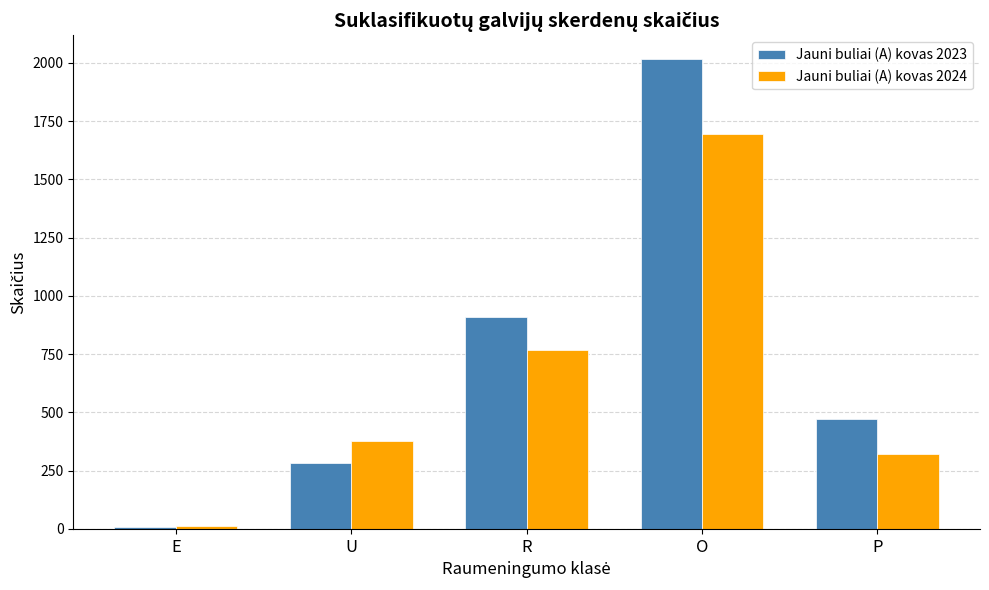

Reading left to right, list all the values displayed in this chart.

Jauni buliai (A) kovas 2023: E=8	U=283	R=908	O=2017	P=470
Jauni buliai (A) kovas 2024: E=12	U=376	R=767	O=1695	P=320